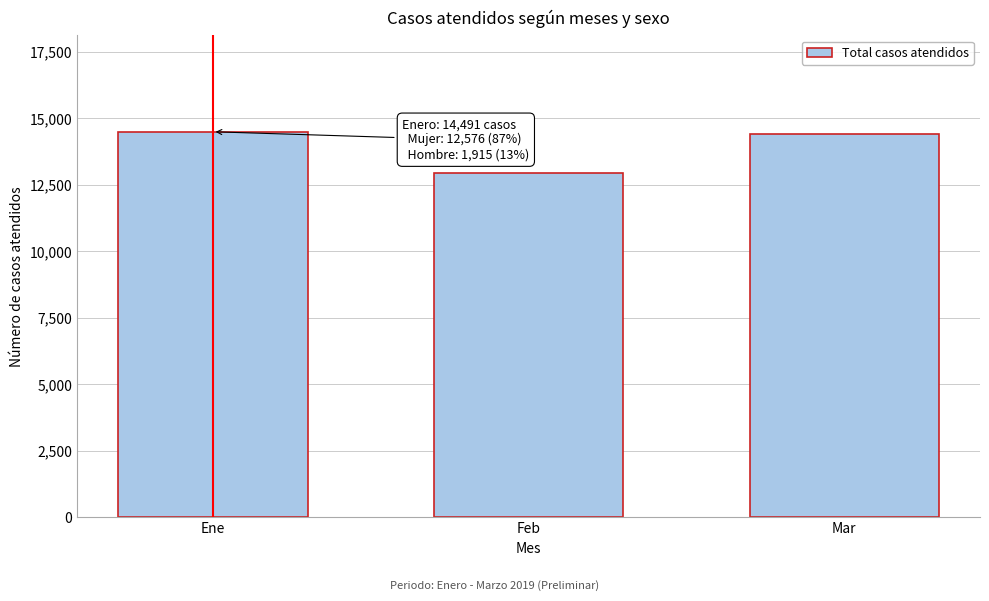

What is the difference between the maximum and minimum values?

1550